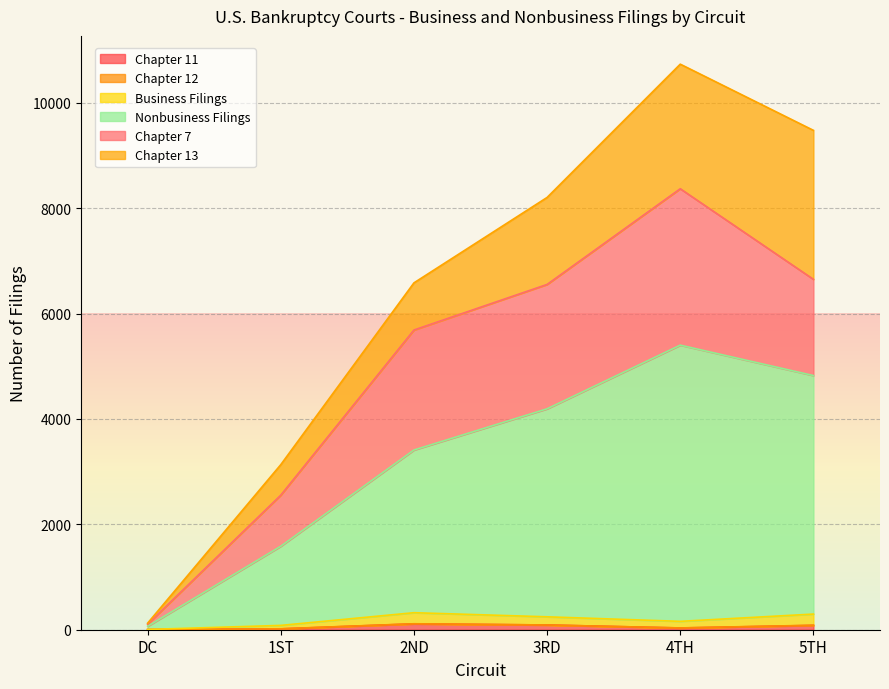

Does the chart display data point markers on the line(s)?

No